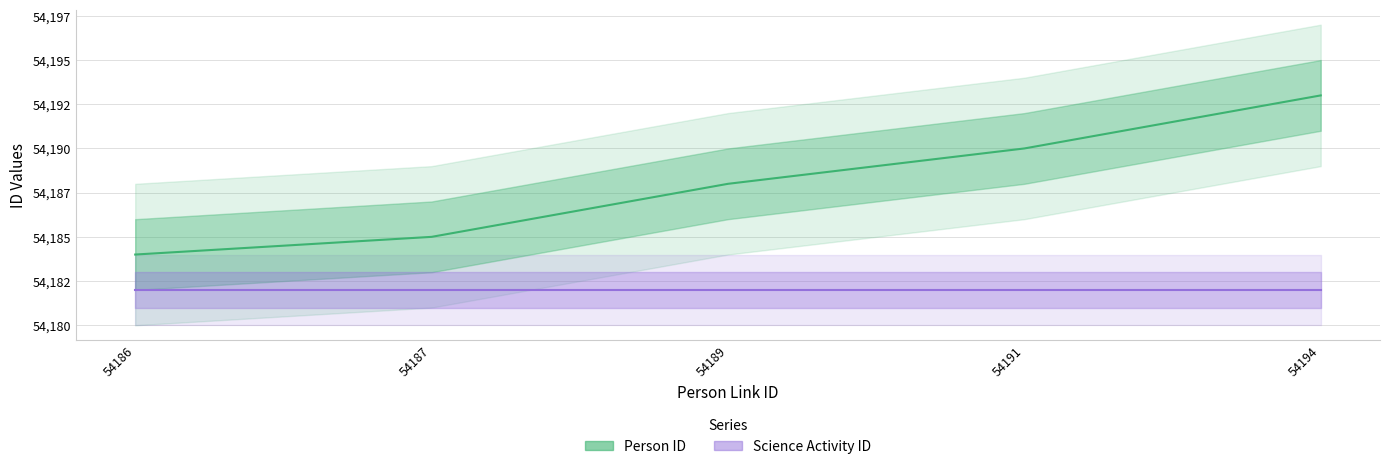

Is it true that Science Activity ID equals 19555 at 54186?

False